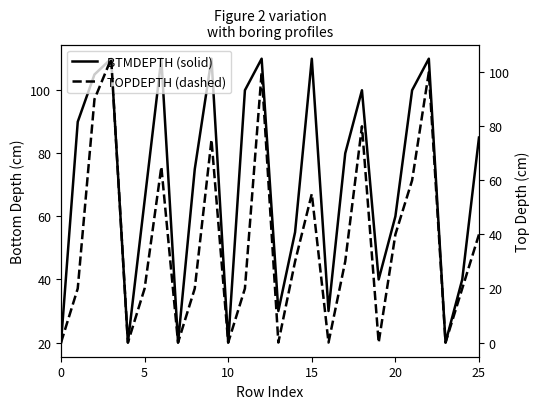

List the series in order of their peak value, lowest first.

TOPDEPTH (dashed), BTMDEPTH (solid)